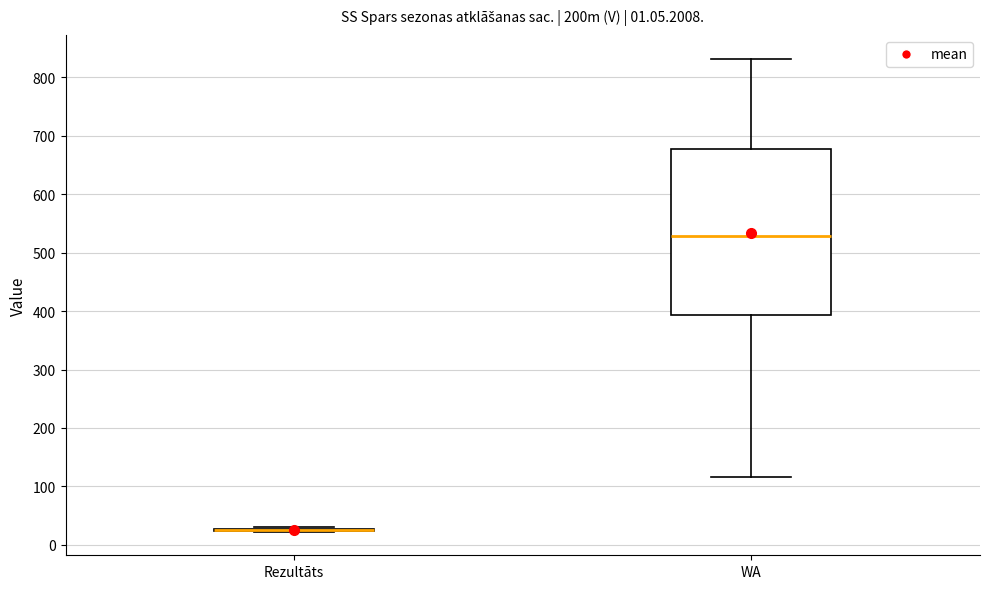

Where is the upper edge of the box for WA on the y-axis? The values are not printed on the chart, so give them approximately, as read against the axis.

680